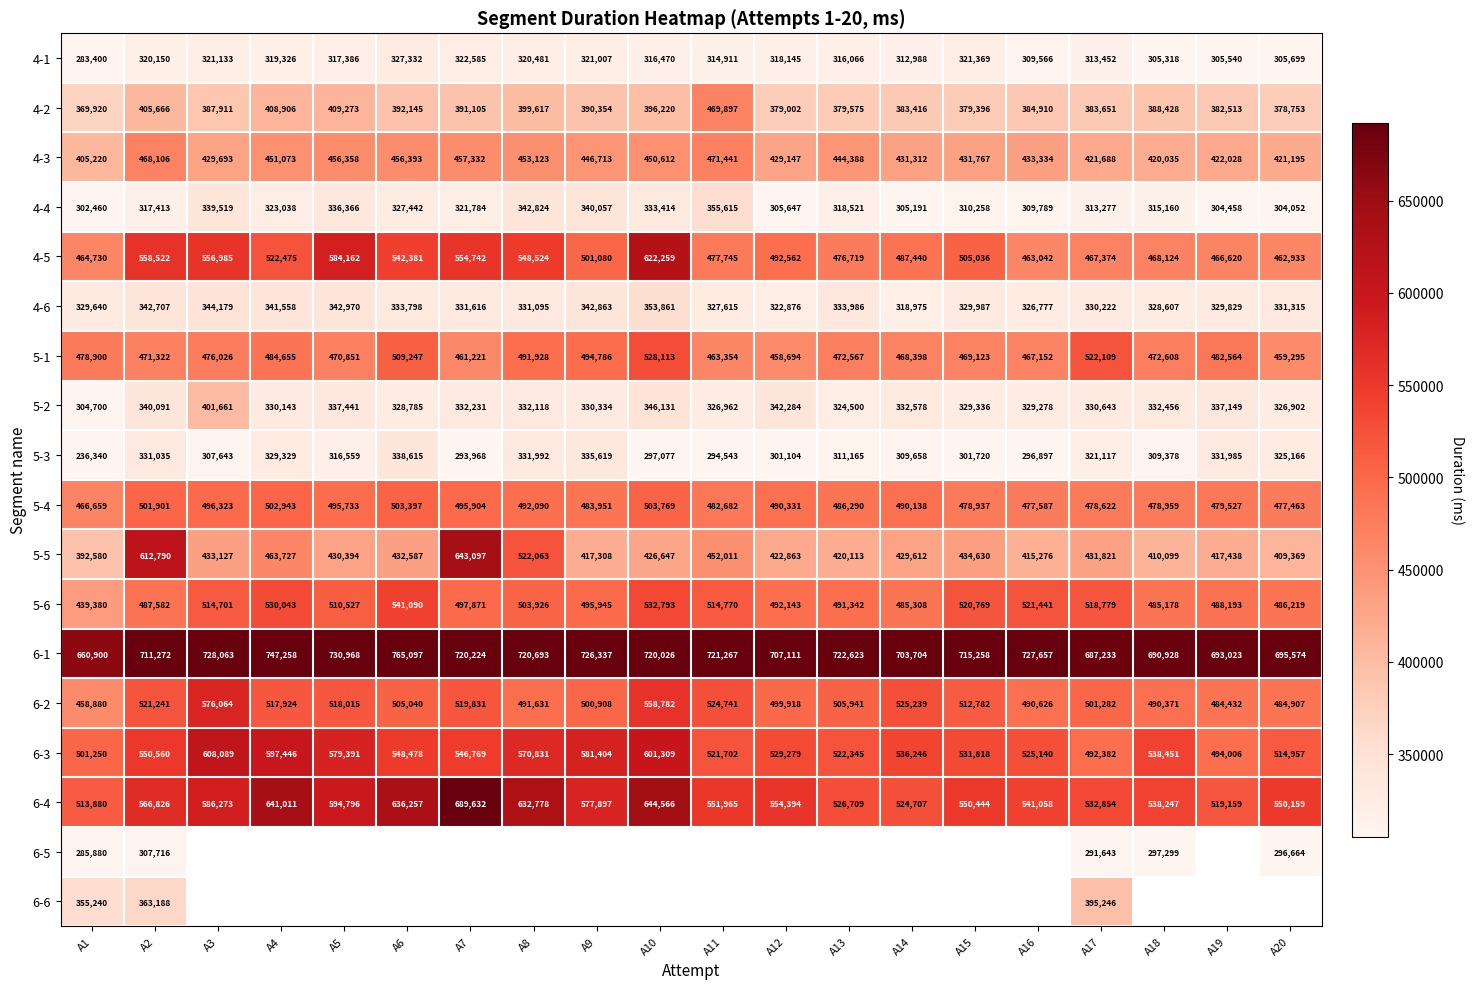

Where is 5-4 nearest to the value 485214?

A13